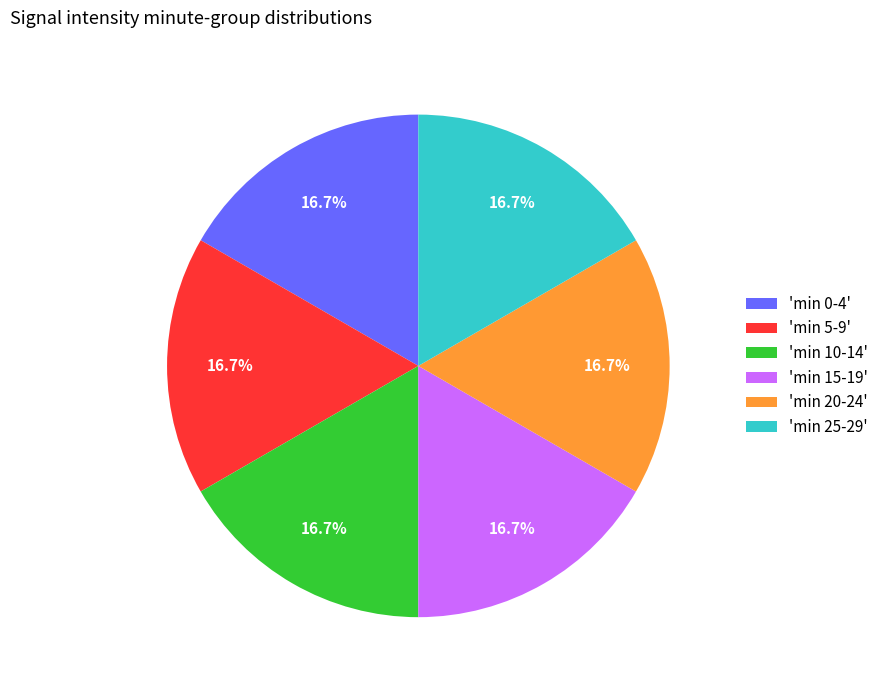

Is there any slice that represents more than half of the pie?

No